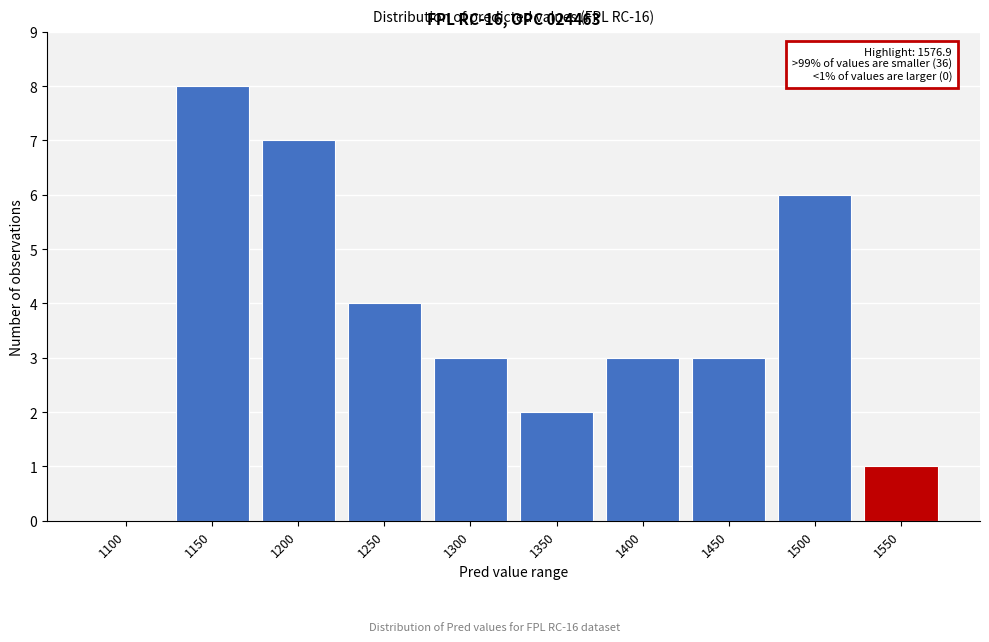

What is the approximate value at 1400?

3